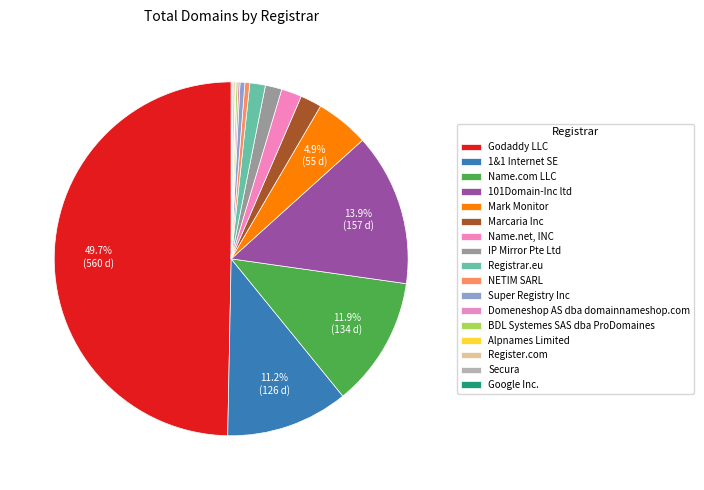

Which has a higher value, Secura or IP Mirror Pte Ltd?

IP Mirror Pte Ltd